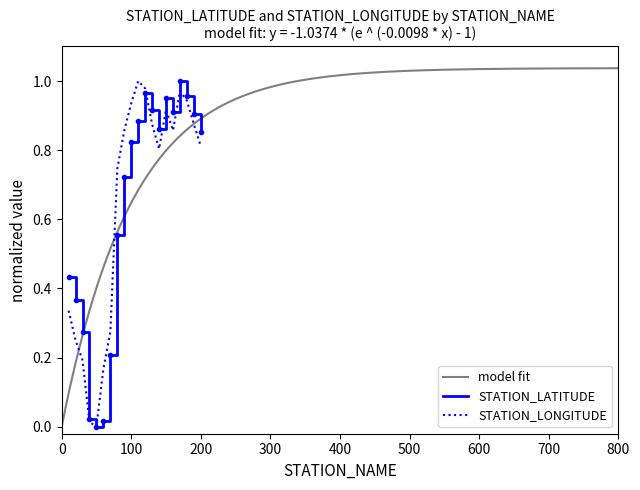

Rank the categories by STATION_LATITUDE value from lowest to highest.

50, 60, 40, 70, 30, 20, 10, 80, 90, 100, 200, 140, 110, 190, 160, 130, 150, 180, 120, 170